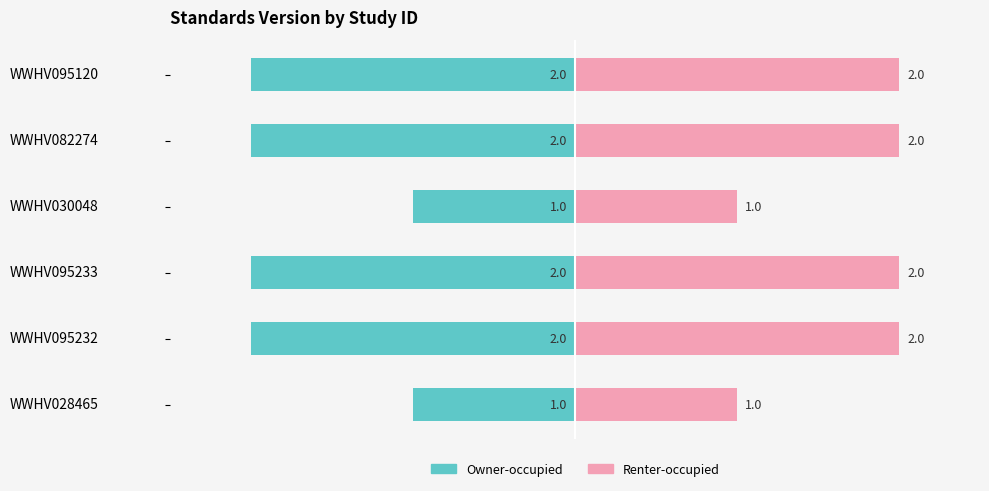

Which series has the largest total across all categories?

Renter-occupied